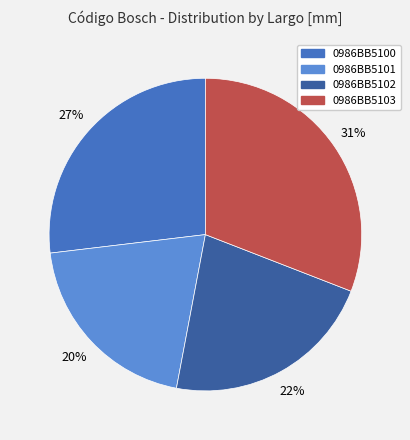

What is the largest slice in the pie chart?

0986BB5103